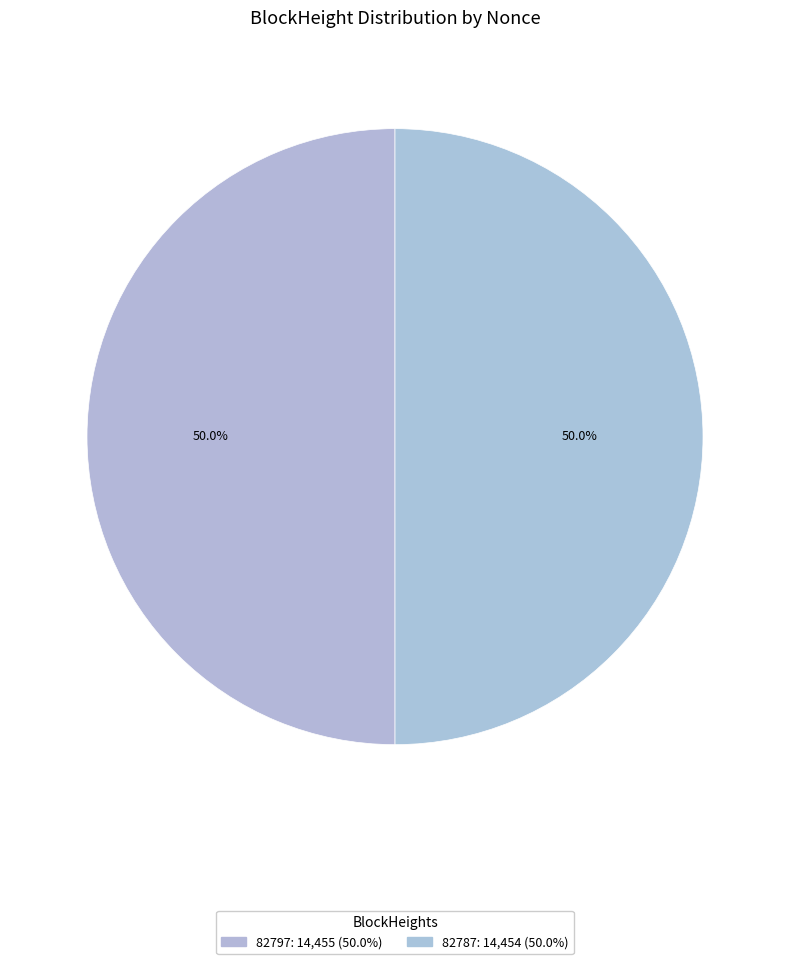

Does any single category account for the majority?

Yes